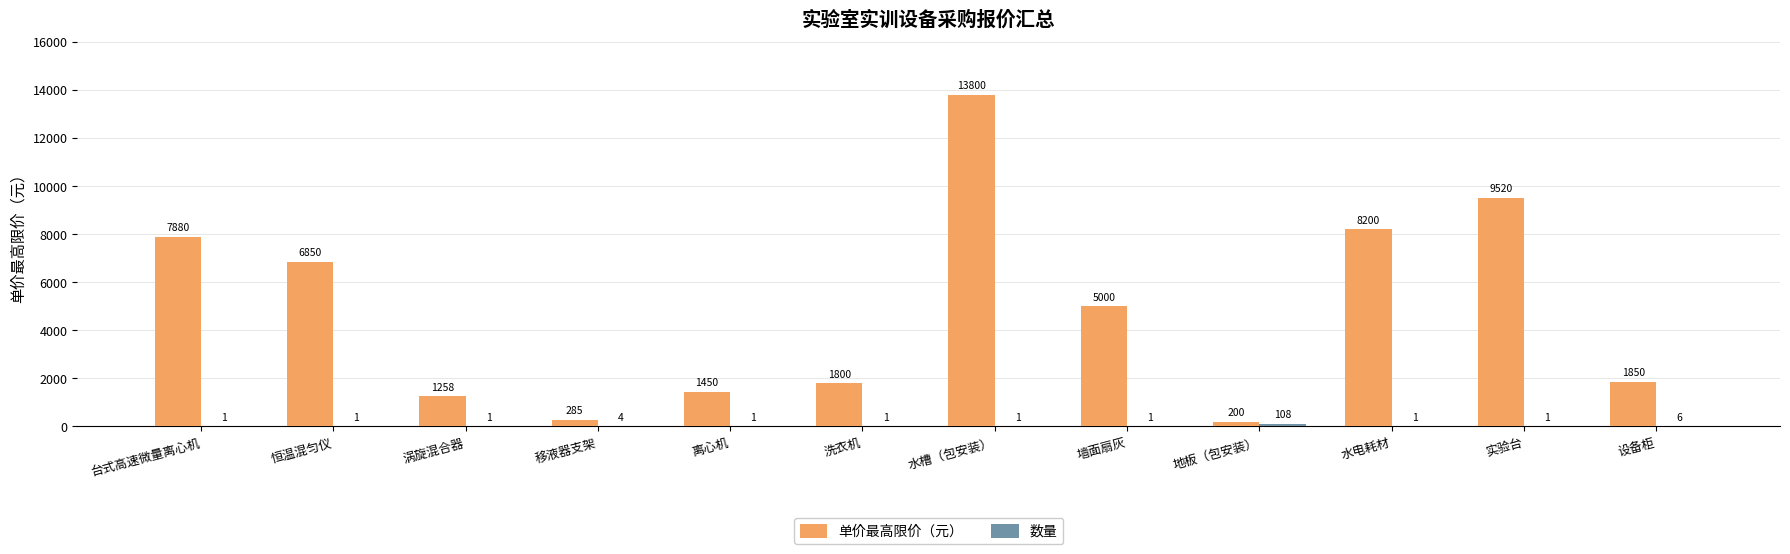

At which label is 单价最高限价（元） closest to 7000?

恒温混匀仪